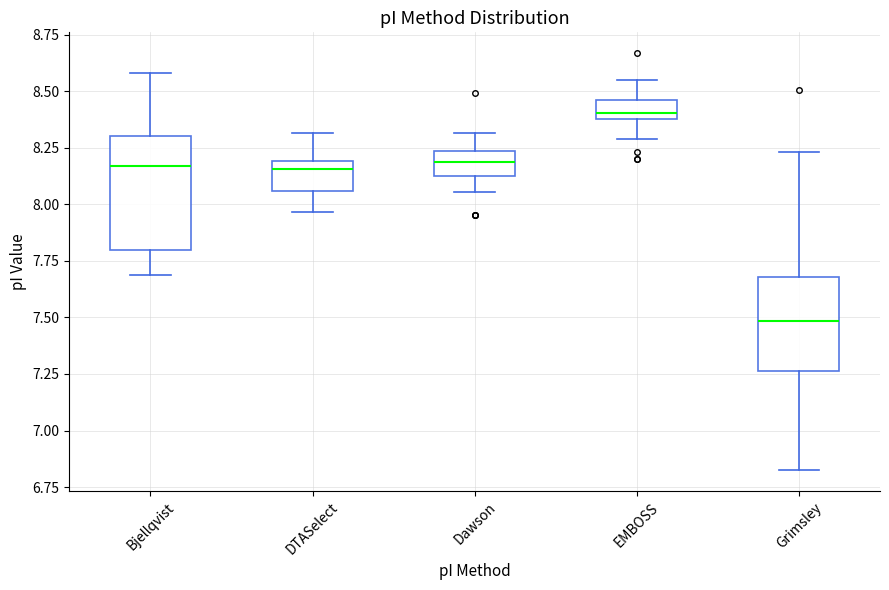

Where is the lower edge of the box for Grimsley on the y-axis? The values are not printed on the chart, so give them approximately, as read against the axis.

7.25